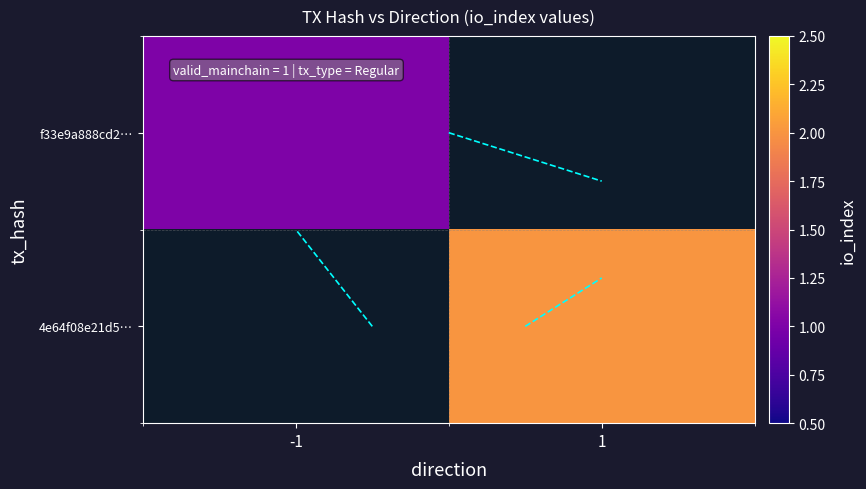

At which category does the chart reach its minimum across all series?

-1